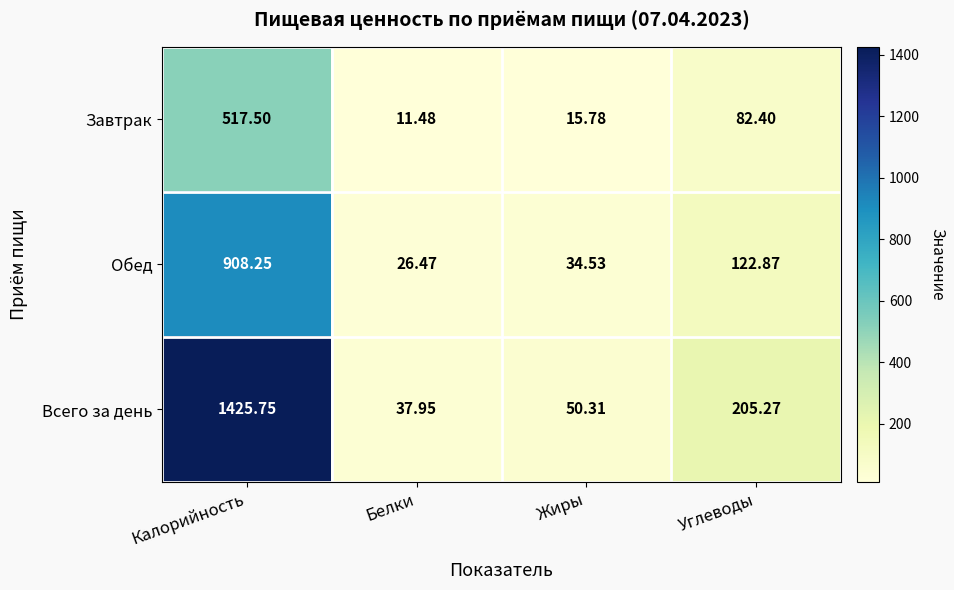

Which category has the highest value across all series?

Калорийность